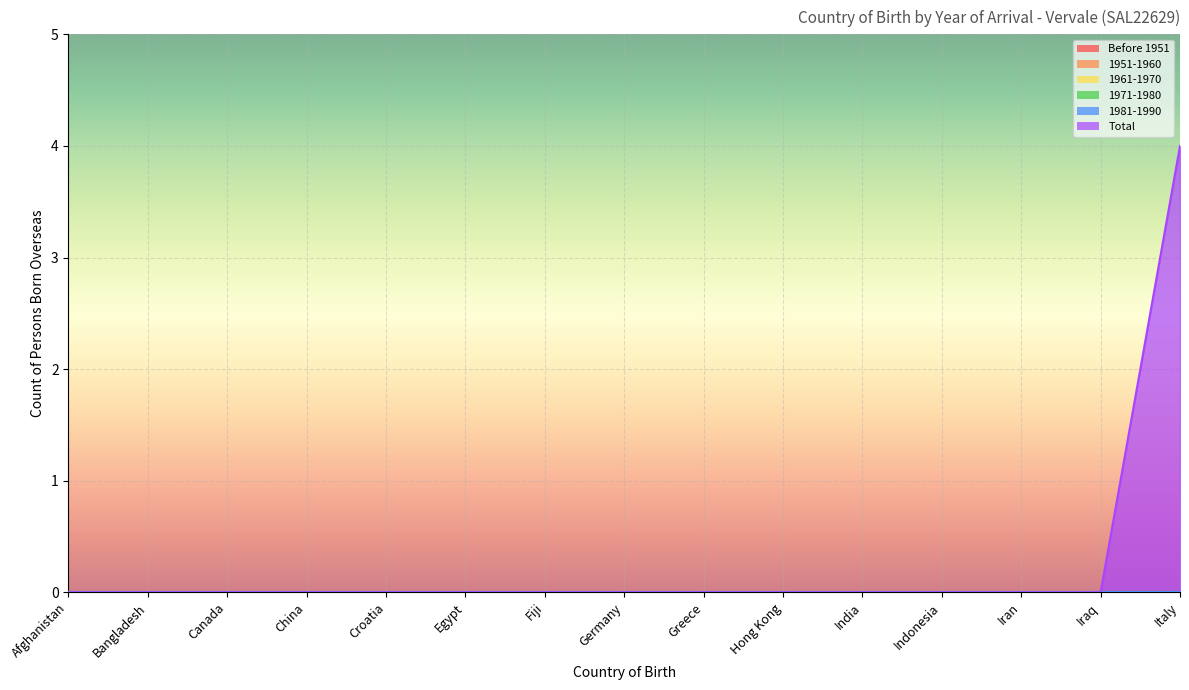

Reading left to right, extract all data points from this chart.

Before 1951: 0	0	0	0	0	0	0	0	0	0	0	0	0	0	0
1951-1960: 0	0	0	0	0	0	0	0	0	0	0	0	0	0	0
1961-1970: 0	0	0	0	0	0	0	0	0	0	0	0	0	0	0
1971-1980: 0	0	0	0	0	0	0	0	0	0	0	0	0	0	0
1981-1990: 0	0	0	0	0	0	0	0	0	0	0	0	0	0	0
Total: 0	0	0	0	0	0	0	0	0	0	0	0	0	0	4